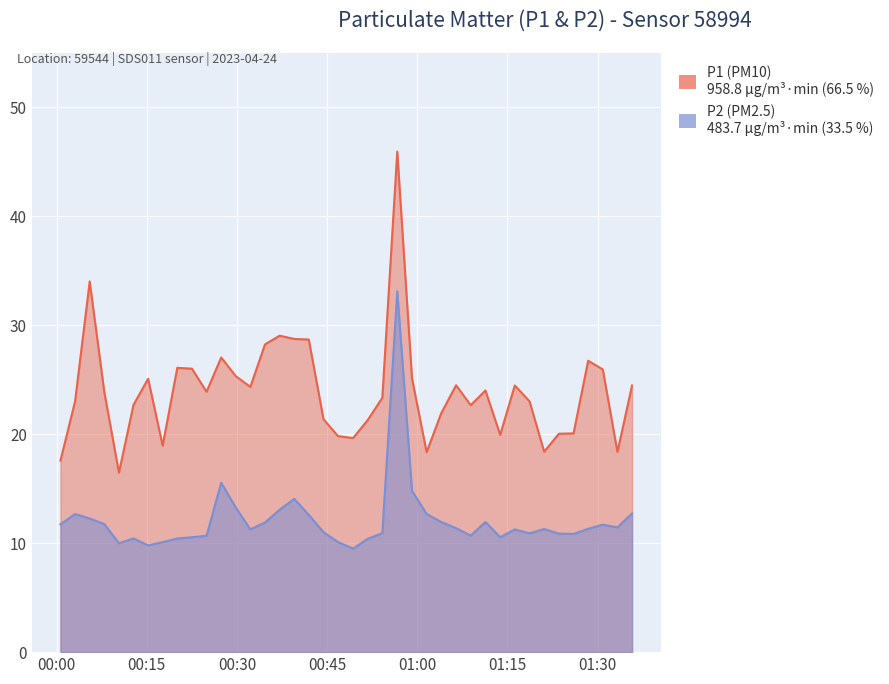

What is the highest value of the P1 series?

46.0